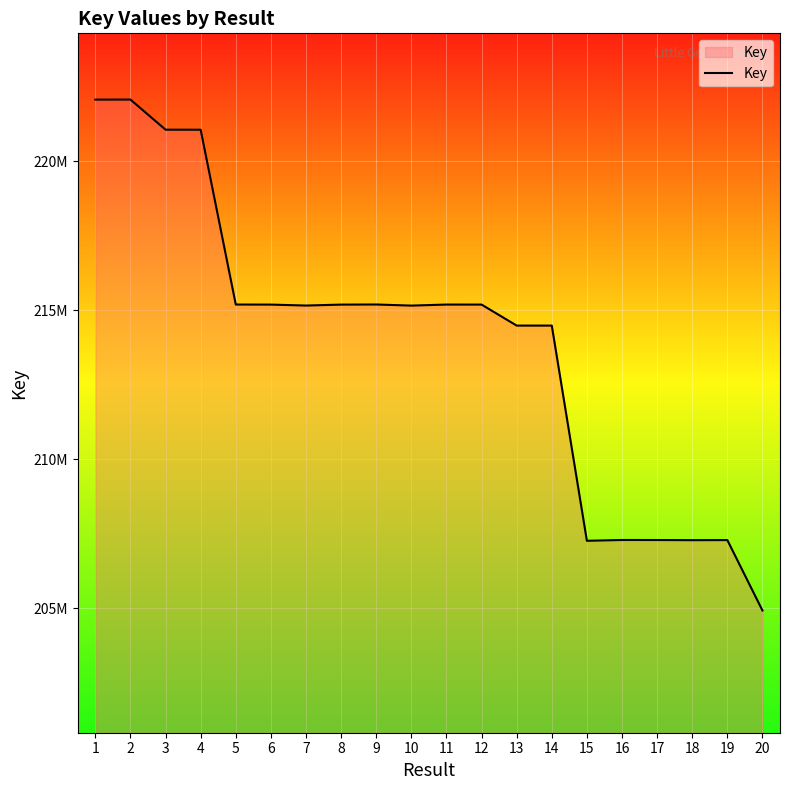

Is it true that the value at 8 is 366635873?

False